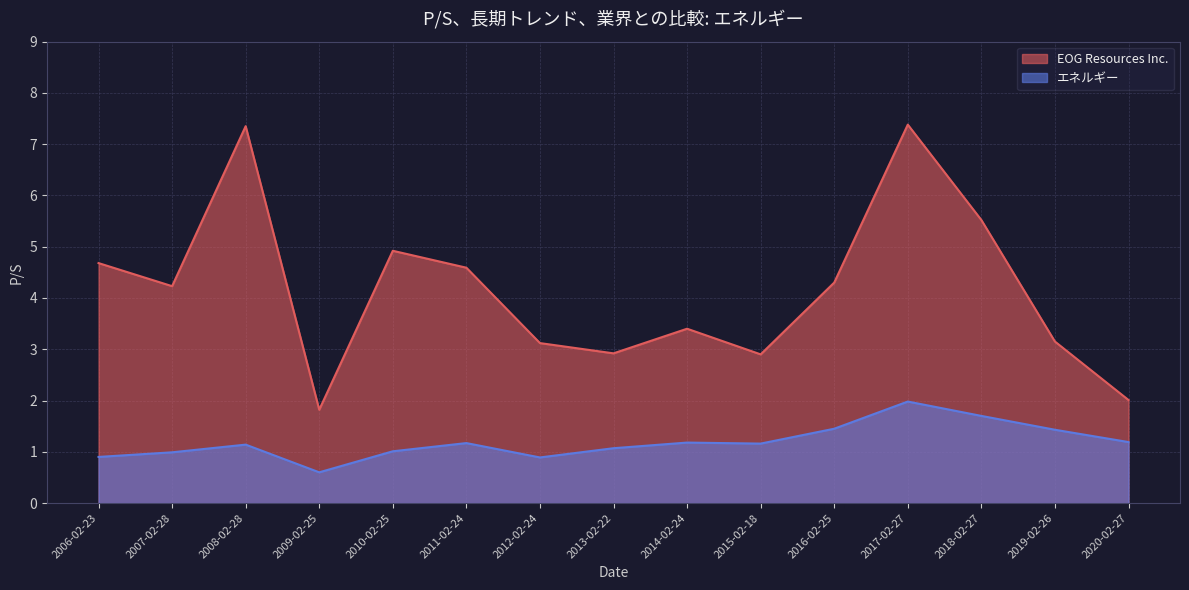

What position from the left is 2020-02-27?

15